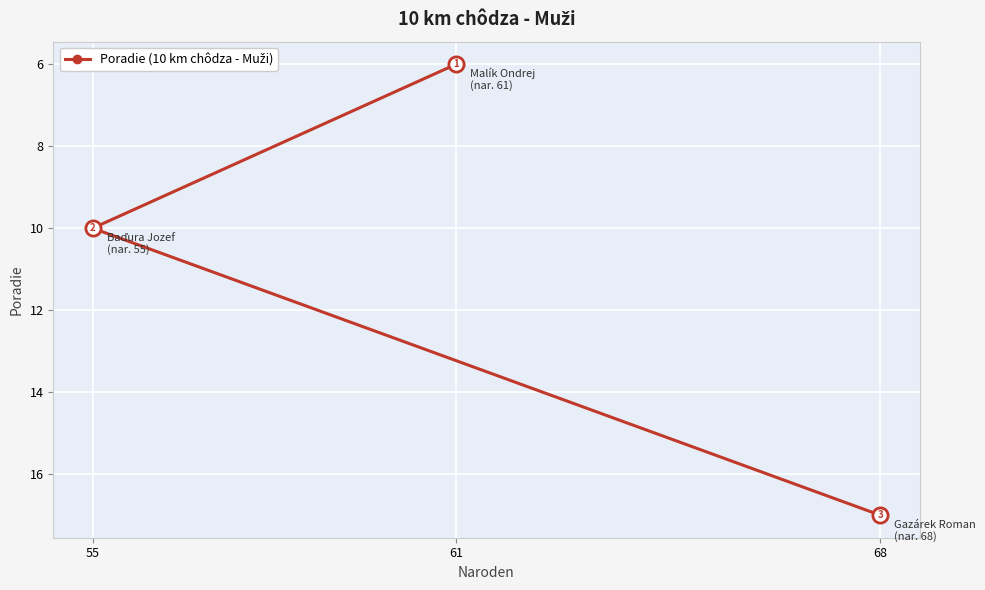

Approximately how many times larger is the value at 61 compared to 55?

0.6